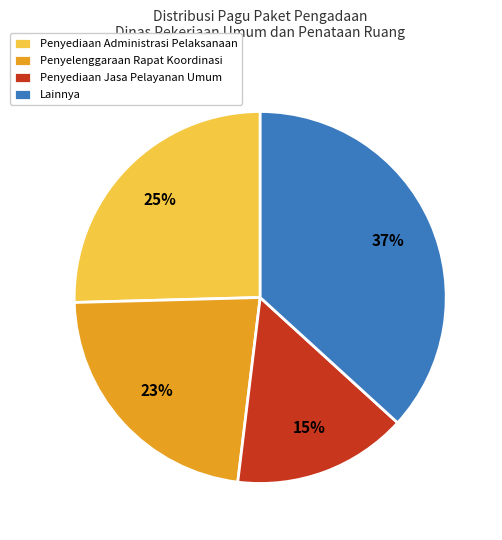

To the nearest percent, what is the combined percentage of Penyediaan Administrasi Pelaksanaan and Penyelenggaraan Rapat Koordinasi?

48%